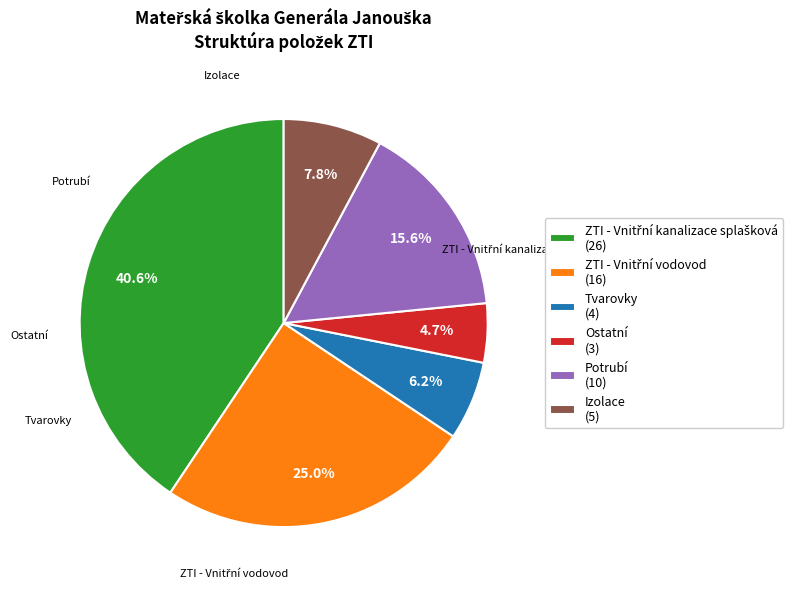

Which slice is the smallest?

Ostatní